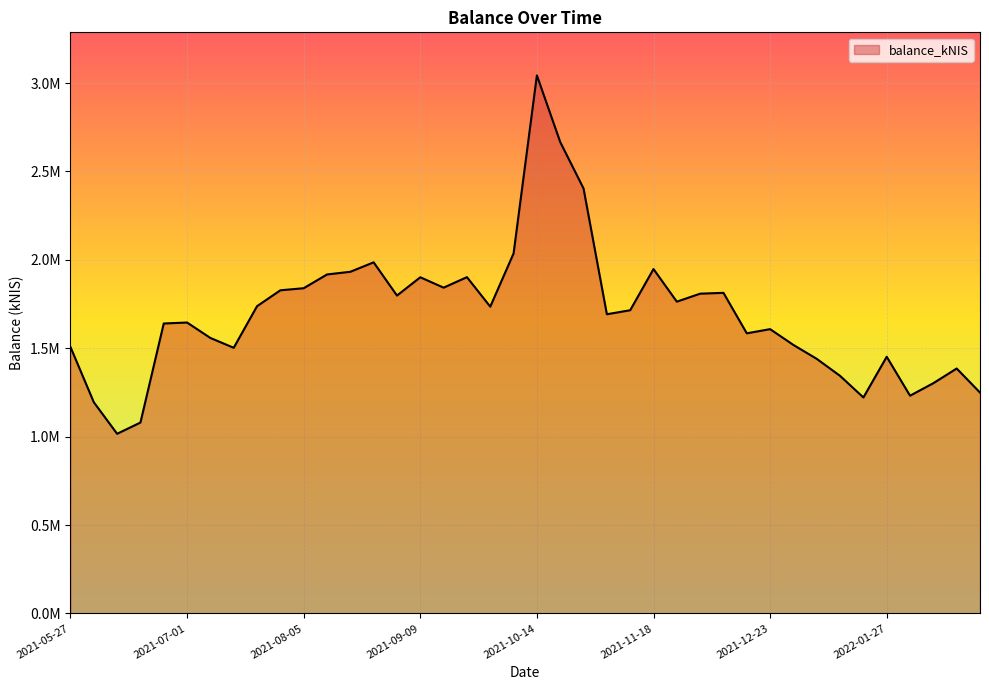

Is this an area chart (filled region under the line)?

Yes